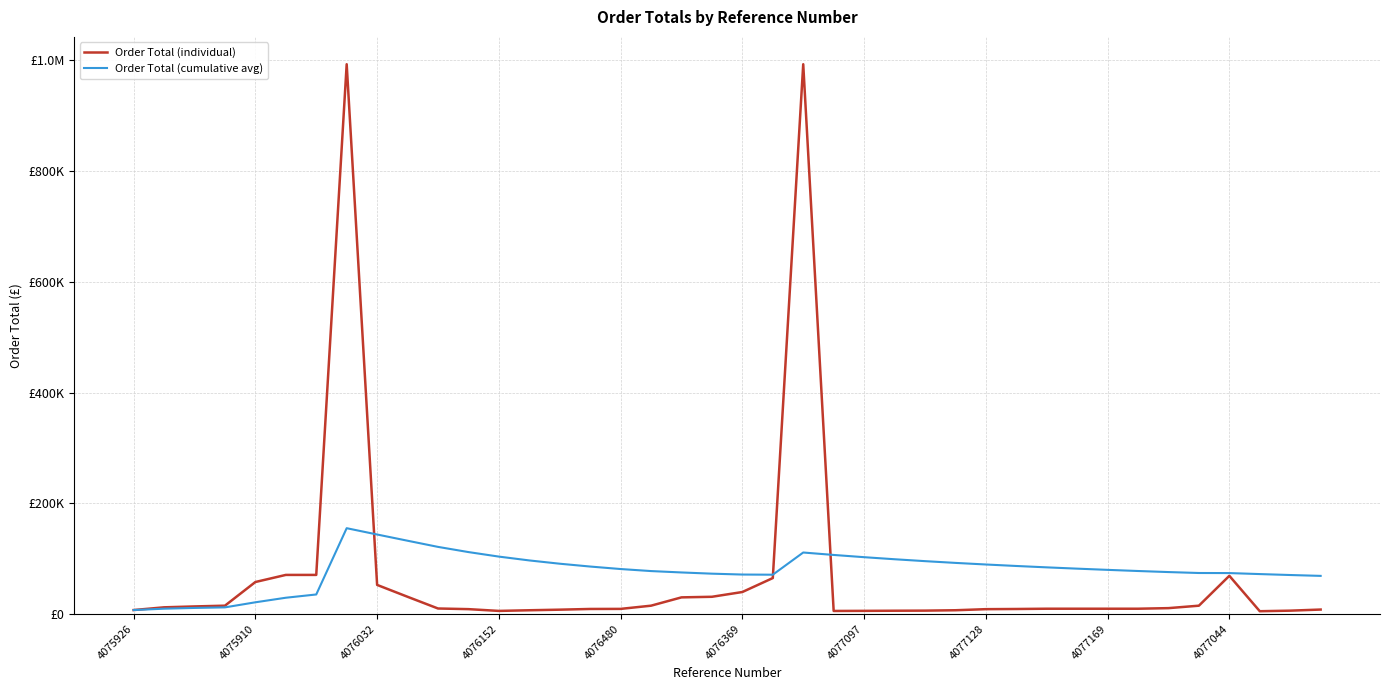

Does the chart have visible grid lines?

Yes